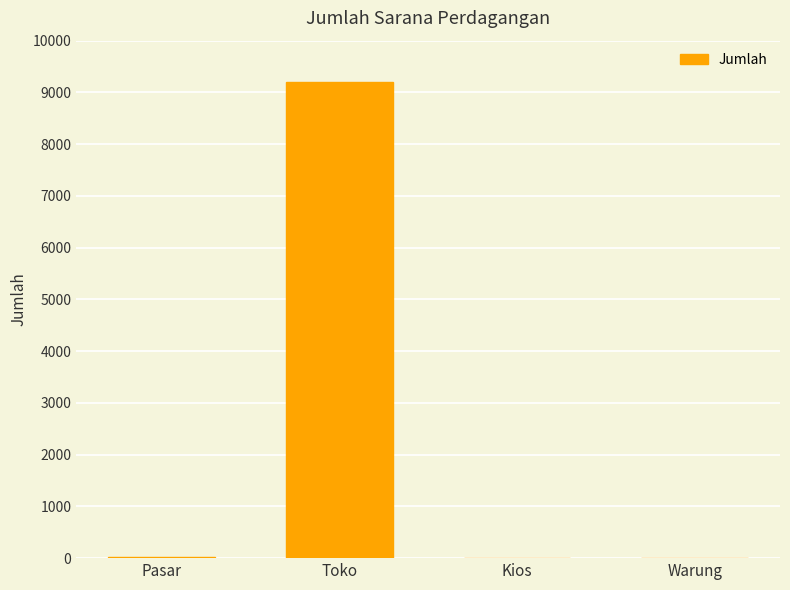

The value at Warung is 0. True or false?

True